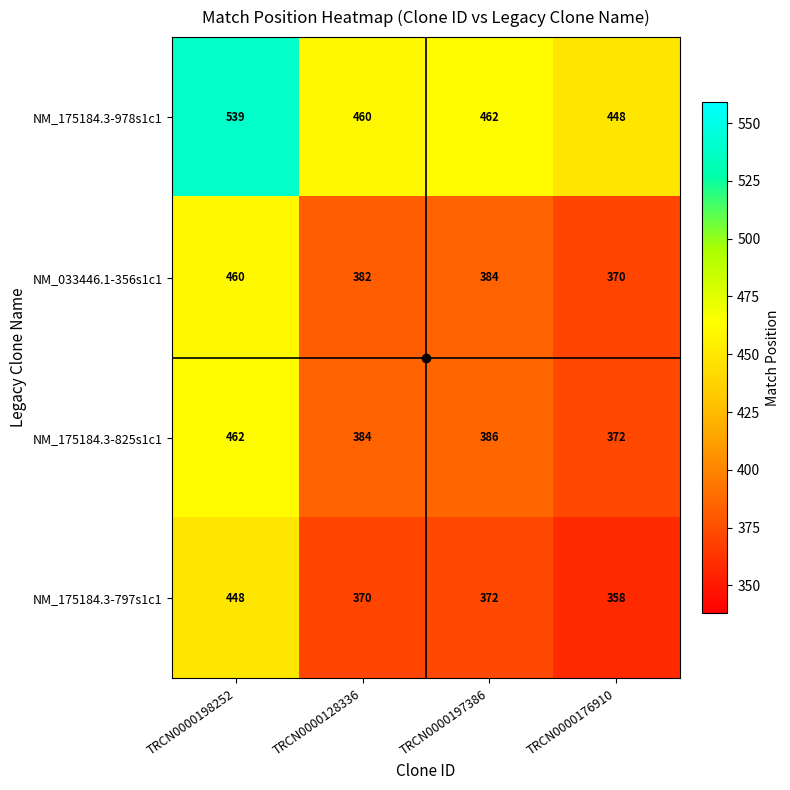

Is it true that NM_175184.3-797s1c1 equals 223 at TRCN0000176910?

False